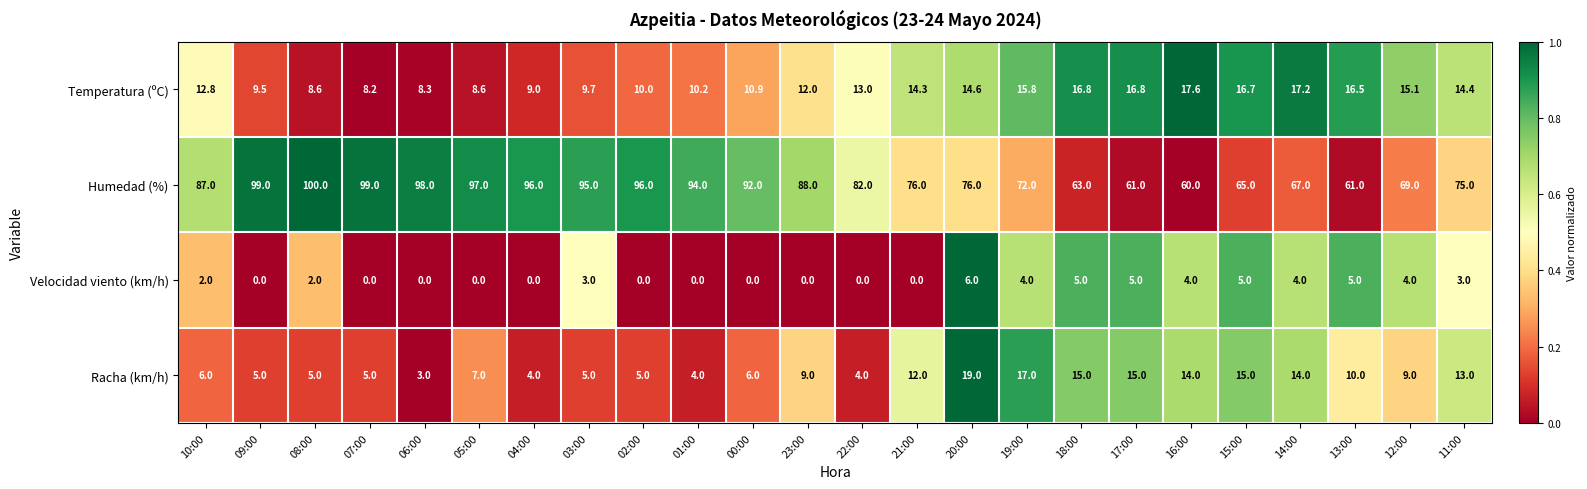

Which series has the widest spread of values?

Humedad (%)